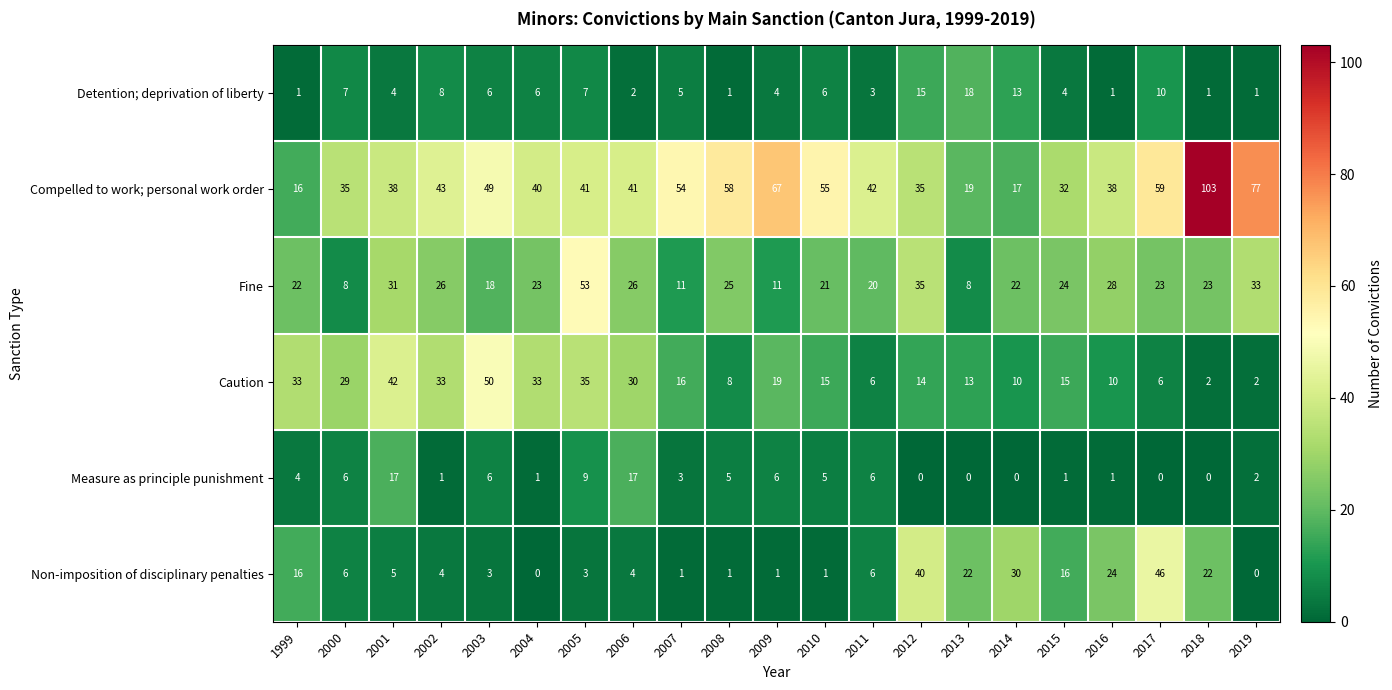

At 2015, list the series in order from smallest to largest.

Measure as principle punishment, Detention; deprivation of liberty, Caution, Non-imposition of disciplinary penalties, Fine, Compelled to work; personal work order